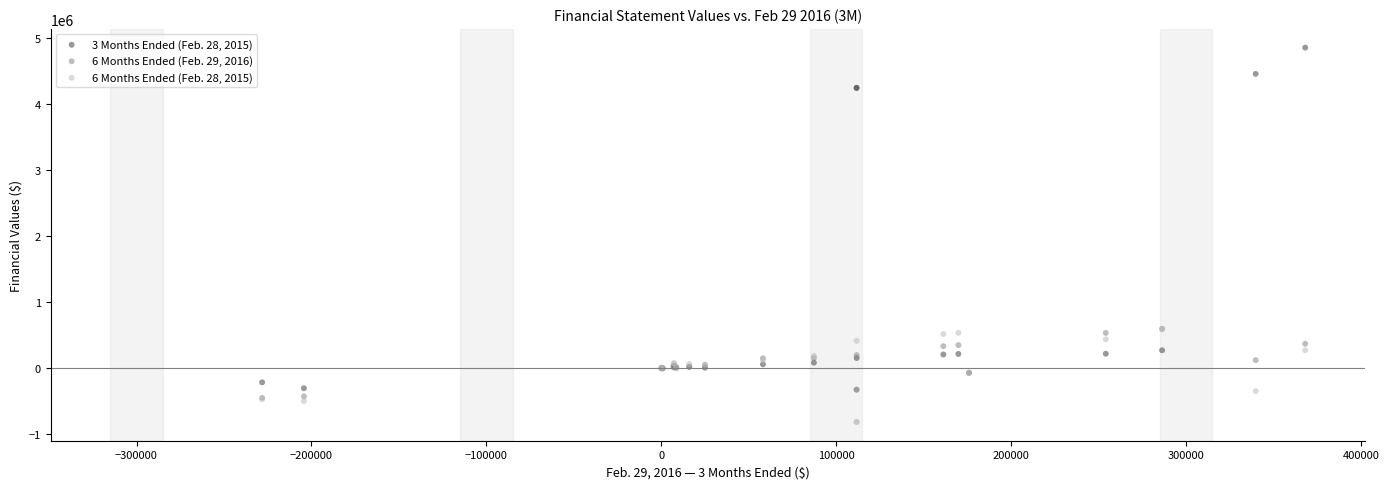

Which series contains the highest Y value?

3 Months Ended (Feb. 28, 2015)